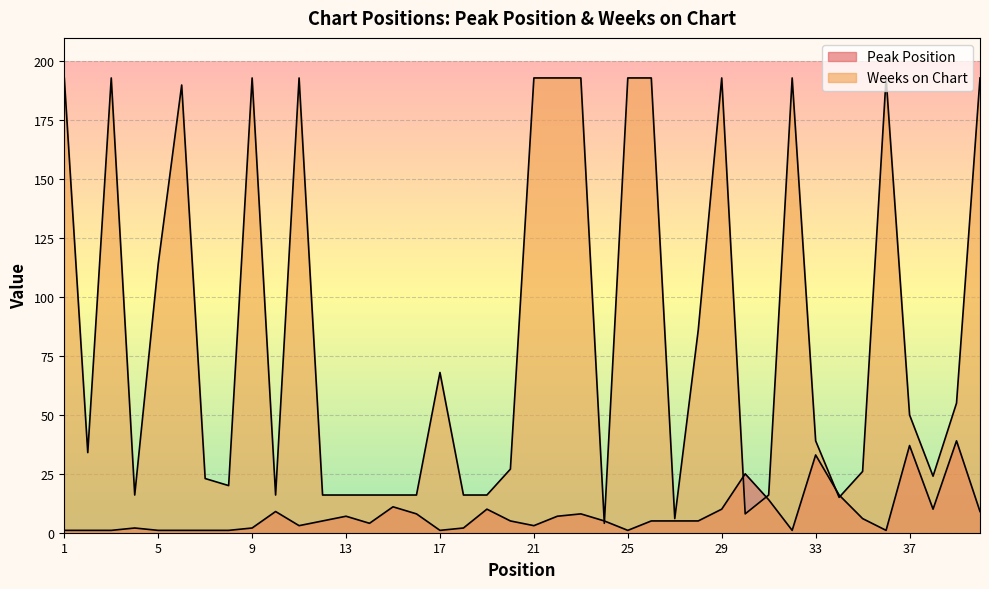

List the labels in order of Peak Position value, smallest first.

1, 2, 3, 5, 6, 7, 8, 17, 25, 32, 36, 4, 9, 18, 11, 21, 14, 12, 20, 24, 26, 27, 28, 35, 13, 22, 16, 23, 10, 40, 19, 29, 38, 15, 31, 34, 30, 33, 37, 39